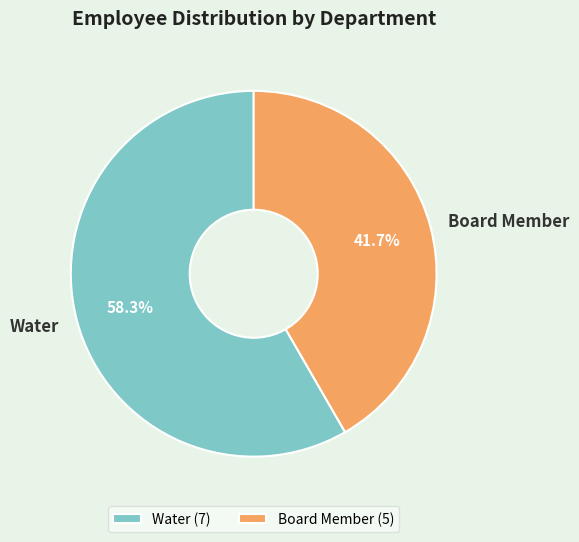

What portion of the pie excludes Water?

41.7%